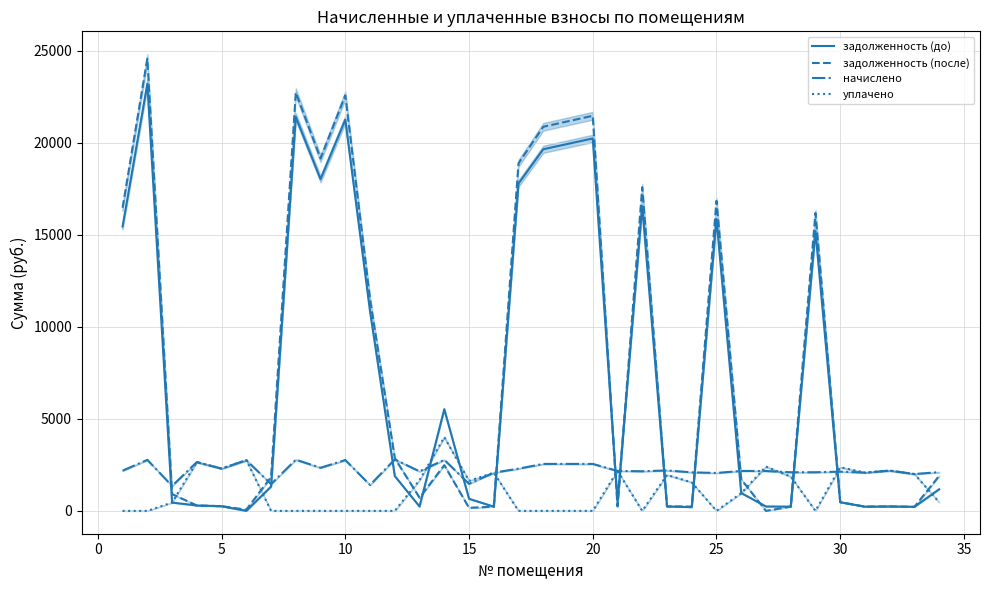

What is the maximum value for задолженность (после)?

24561.8